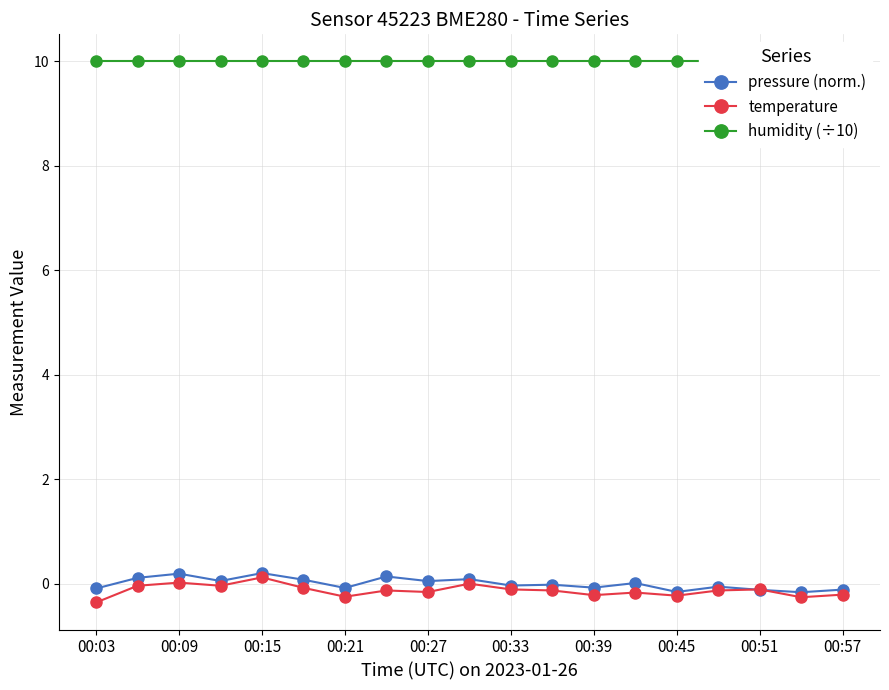

Where is humidity (÷10) nearest to the value 10?

00:03